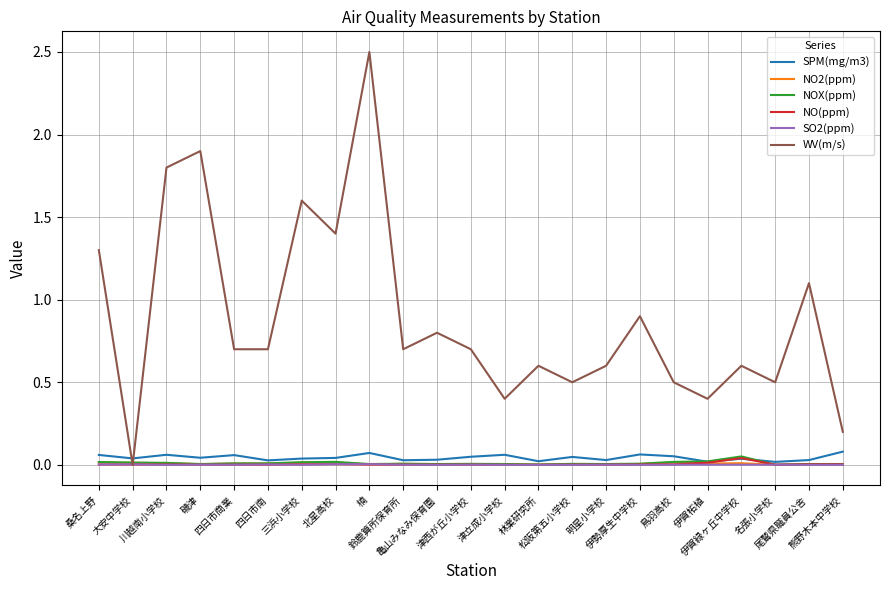

How many times do WV(m/s) and SPM(mg/m3) cross each other?

2